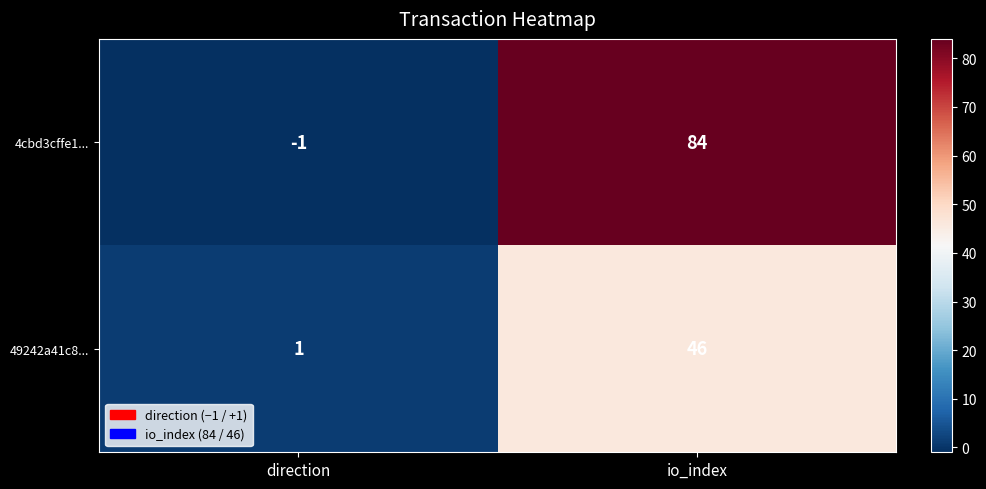

How many data points does each series have?

2